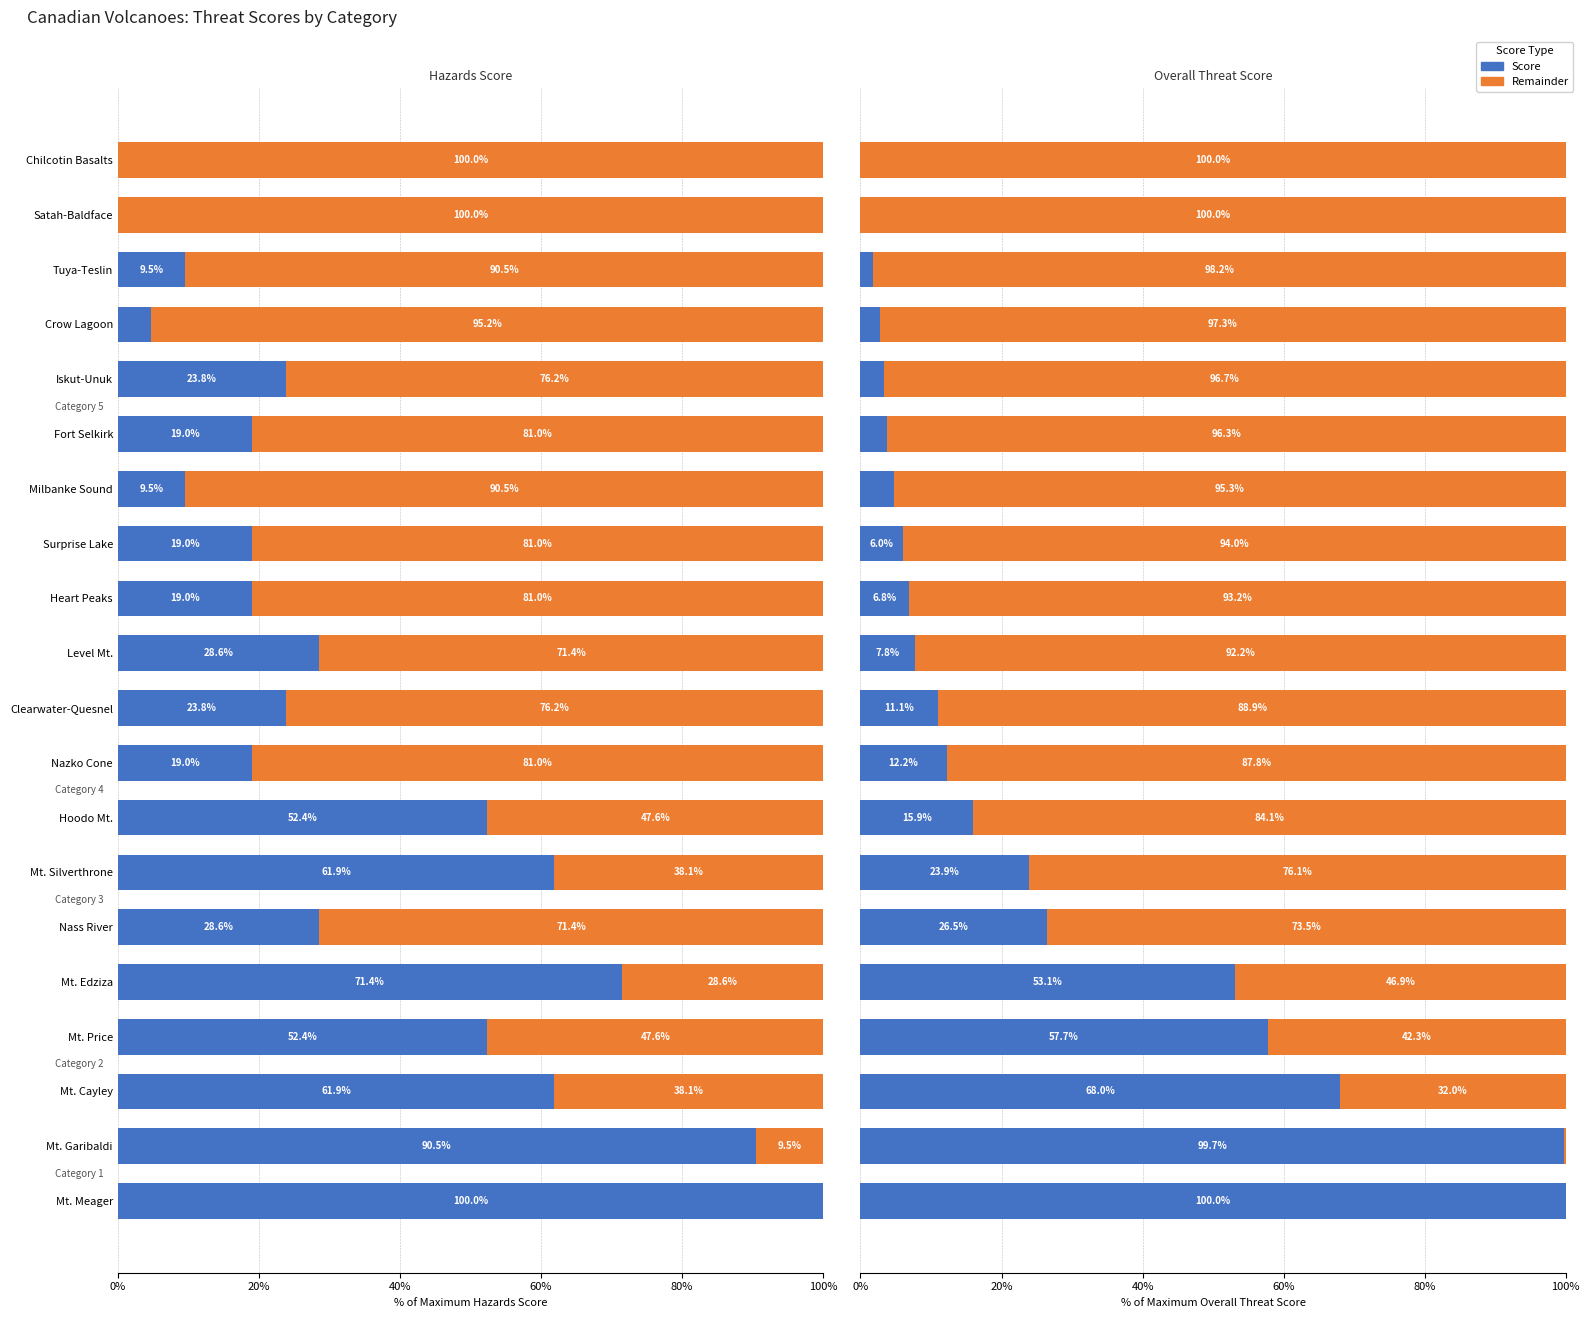

How many data points in Score are less than 11?

10